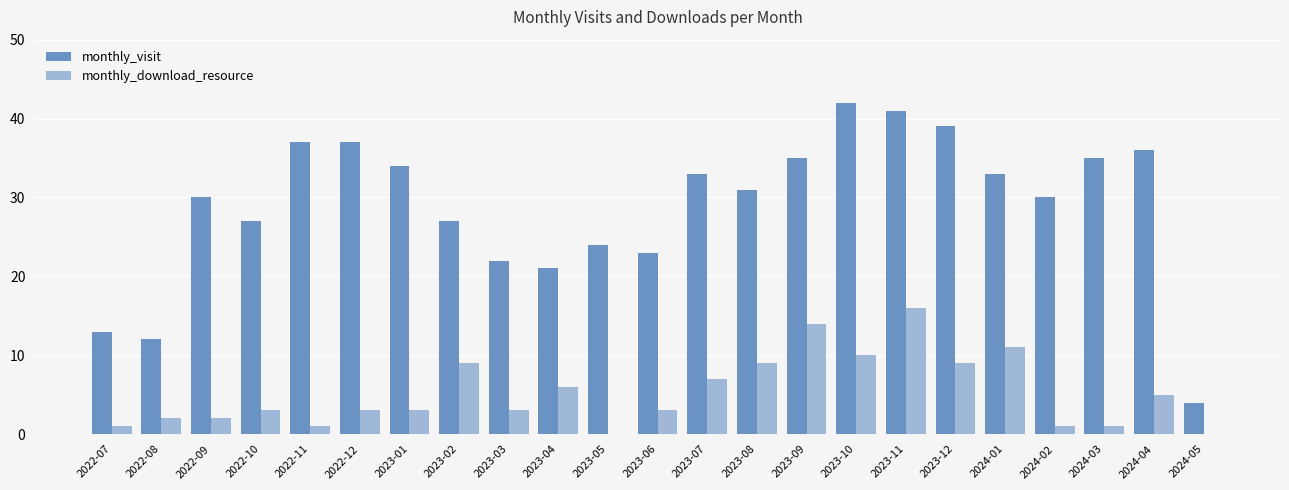

What is the sum of all monthly_download_resource values?

119